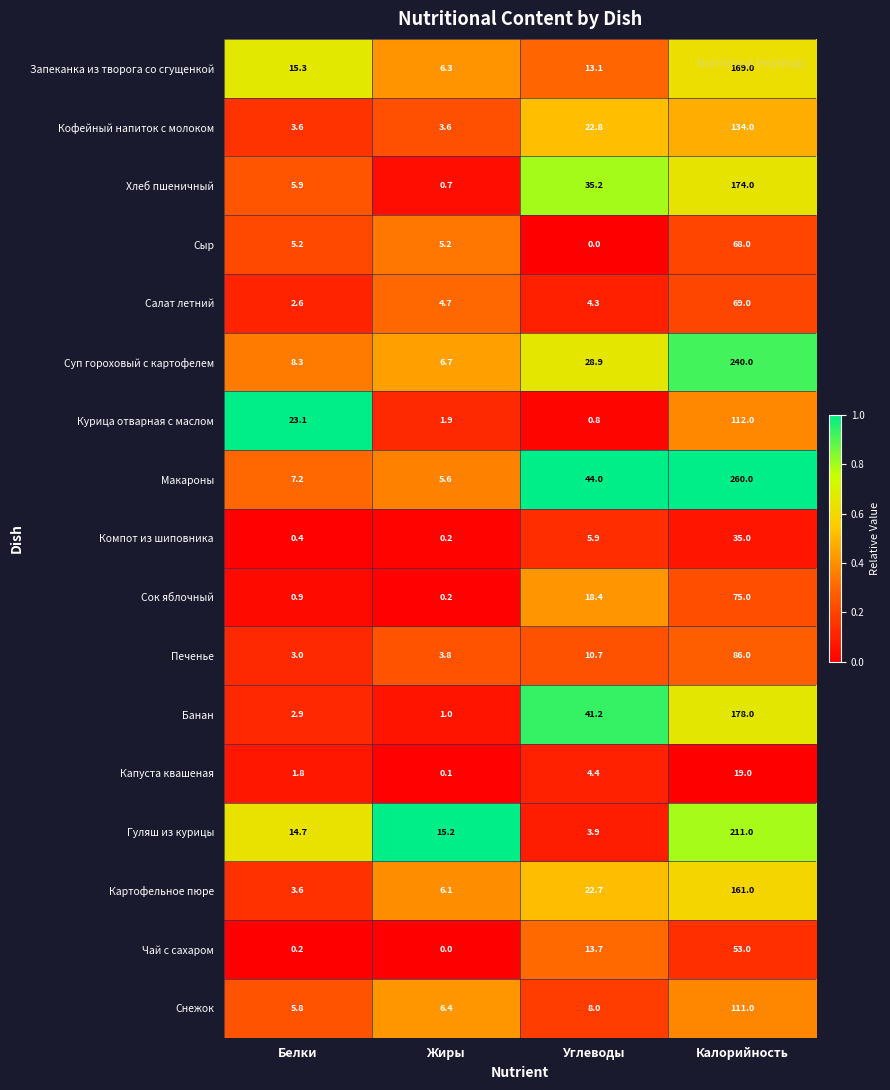

Which category has the lowest value in the Картофельное пюре series?

Белки